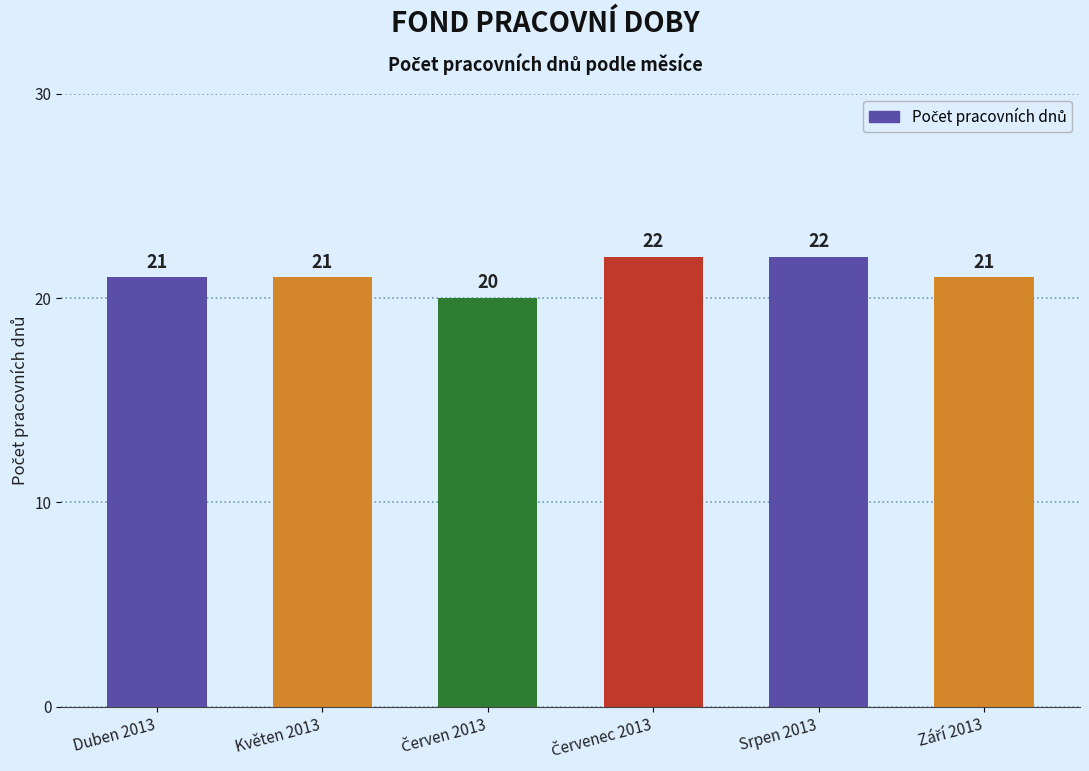

How many data points are less than 21?

1